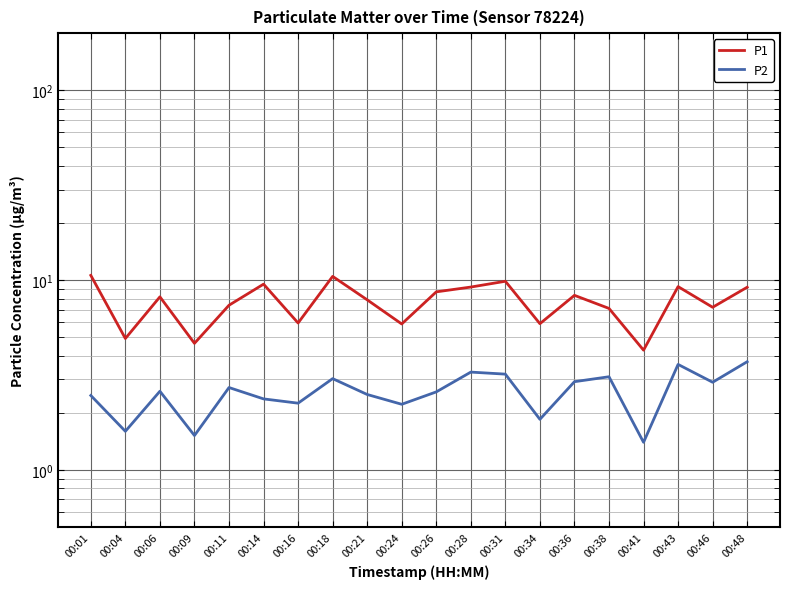

Is it true that P1 equals 8.2 at 00:06?

True